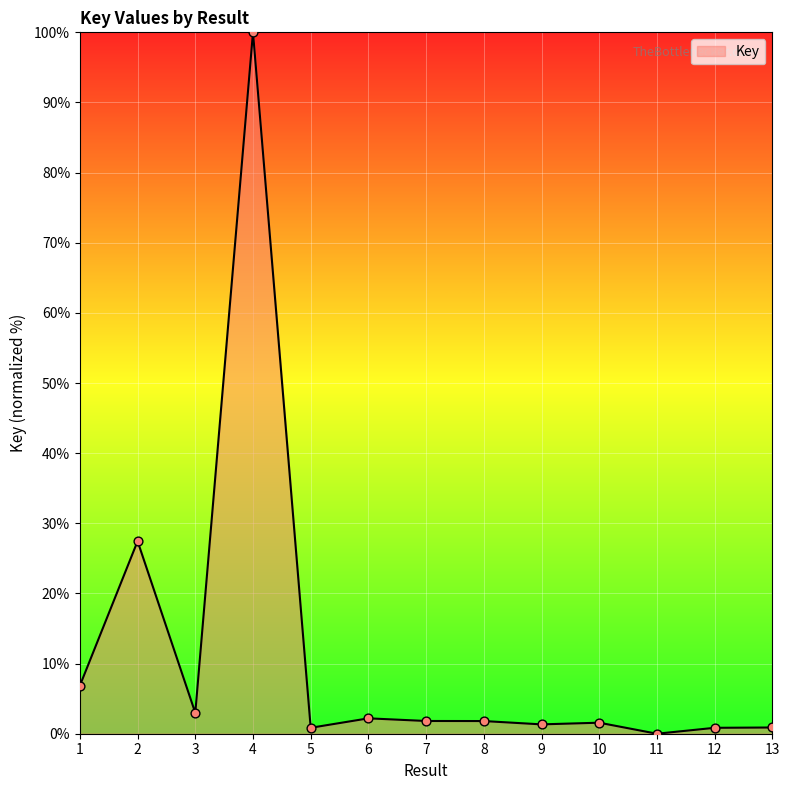

Which has a higher value, 7 or 2?

2